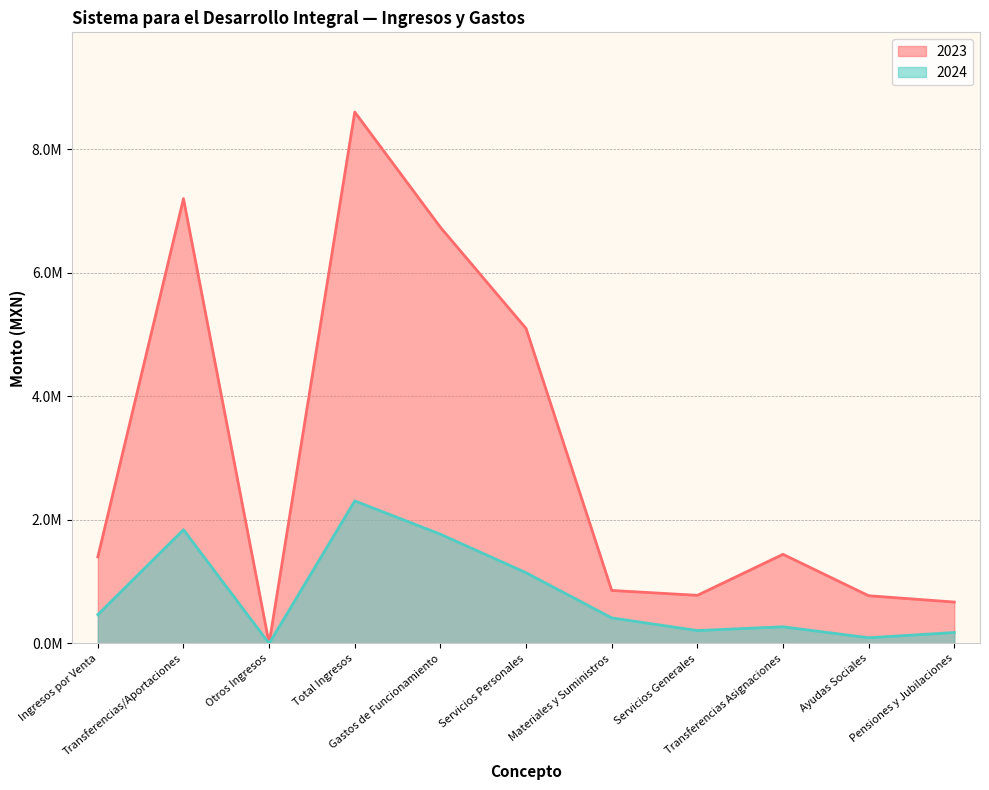

Is the value of 2023 at Gastos de Funcionamiento greater than the value of 2024 at Transferencias/Aportaciones?

Yes